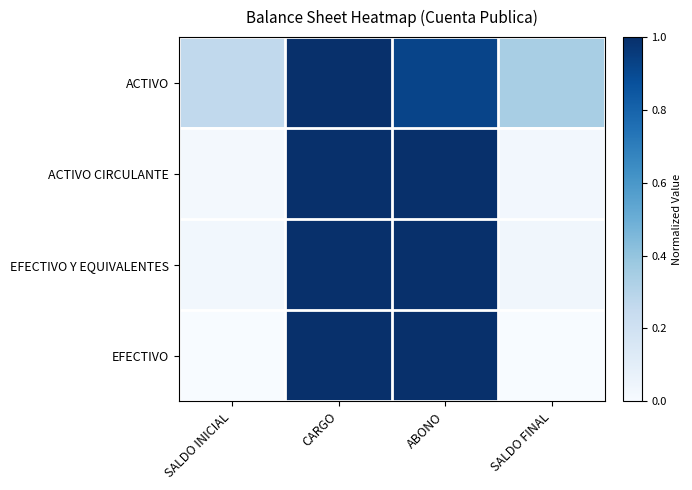

Which series has the largest total across all categories?

ACTIVO